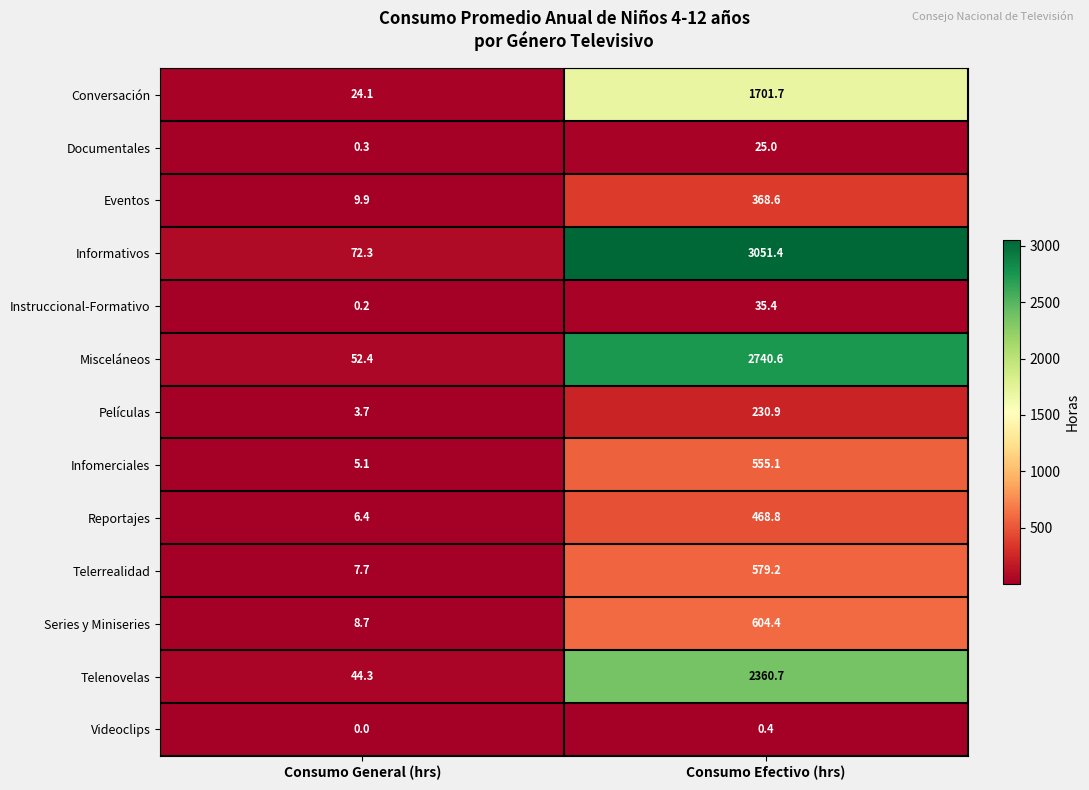

Which series changed the most between Consumo General (hrs) and Consumo Efectivo (hrs)?

Informativos